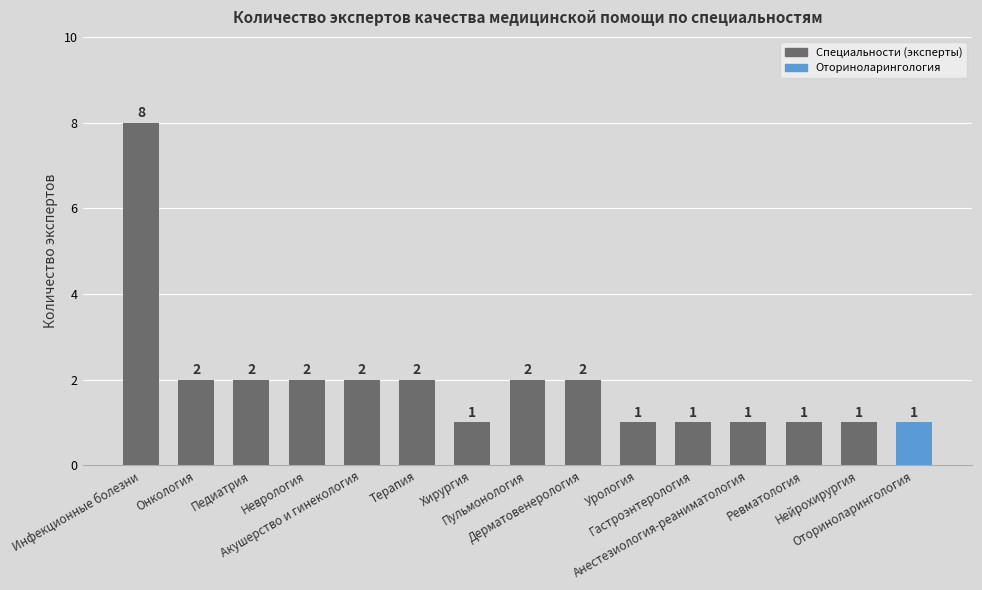

What is the value of the 5th bar from the left?

2